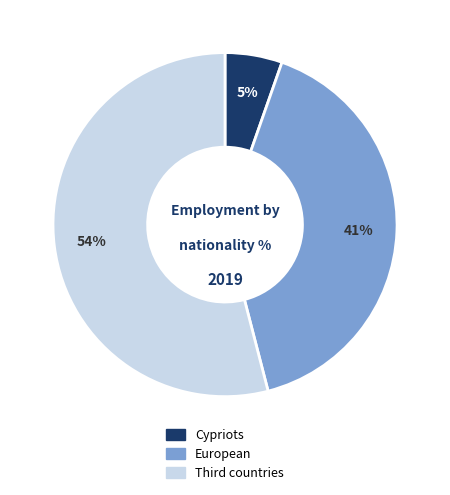

Which slice represents more than half of the pie?

Third countries